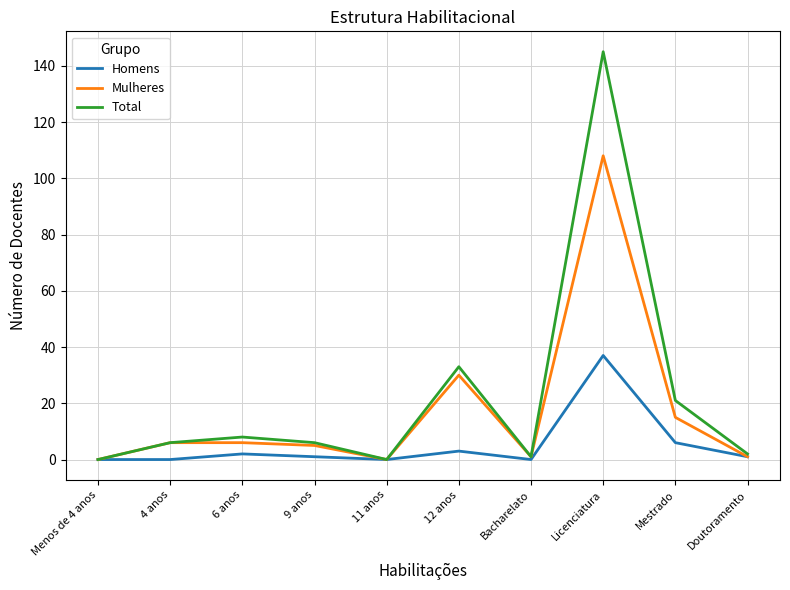

What is the maximum value shown in the chart?

145